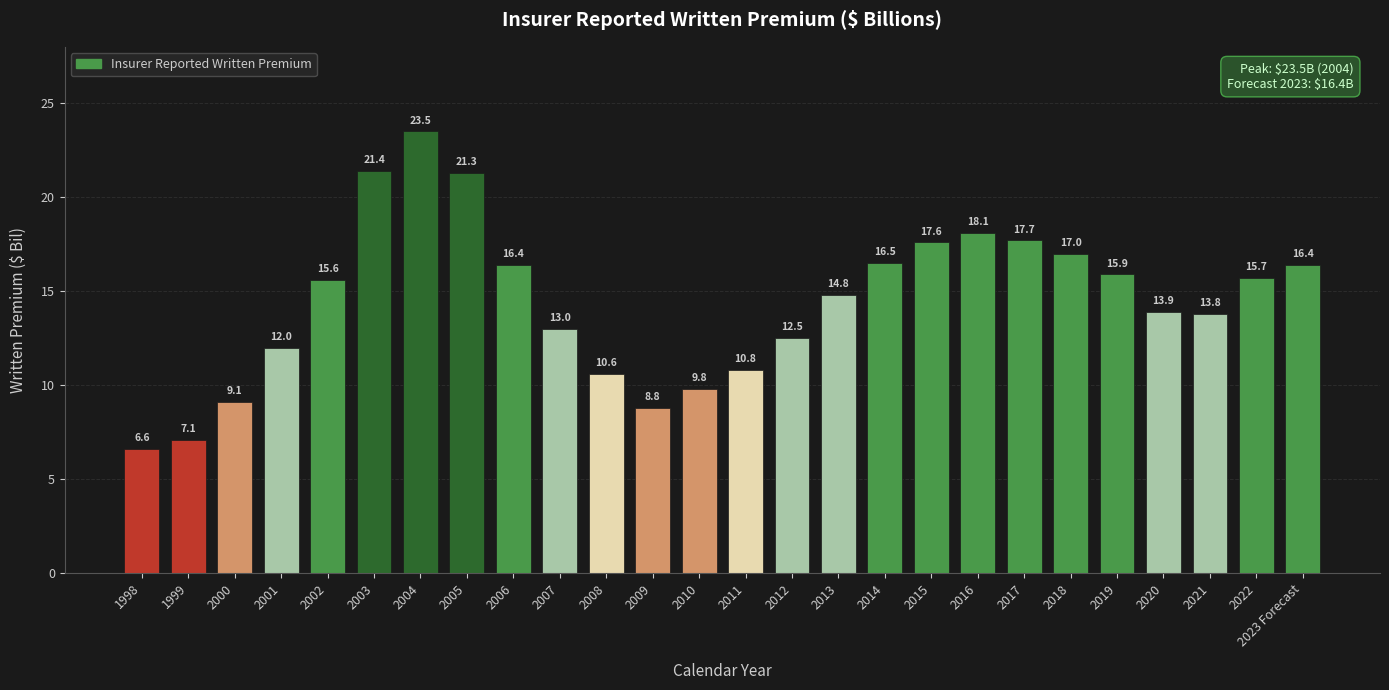

At which category does the chart reach its minimum across all series?

1998